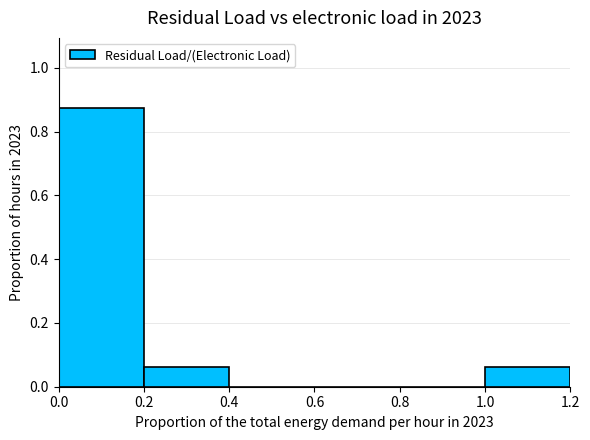

Which range on the x-axis has the tallest bar?

0.0 to 0.2